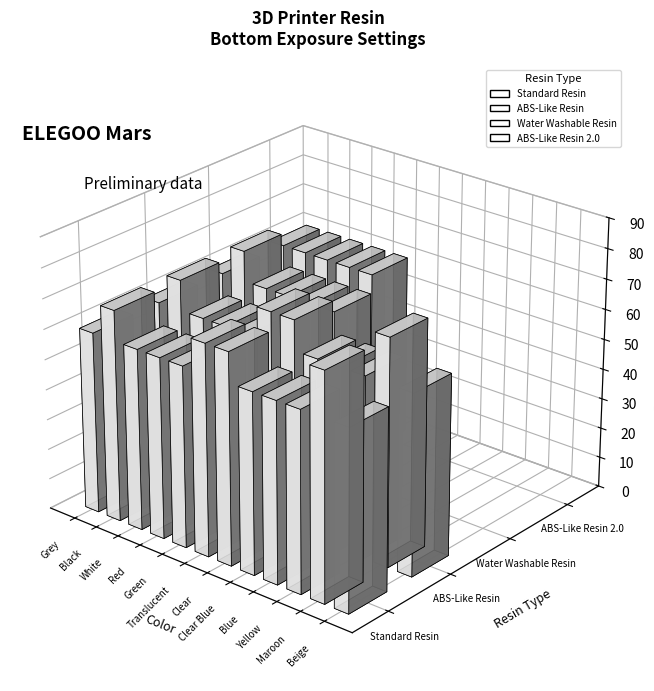

What is the label of the 11th bar from the right?

Black